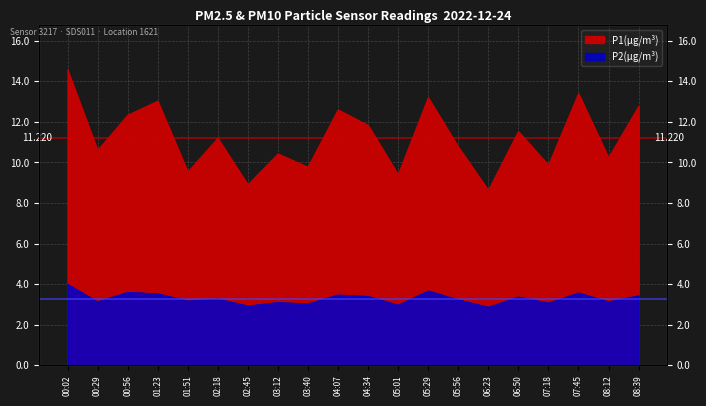

Which category has the lowest value in the P2 series?

06:23